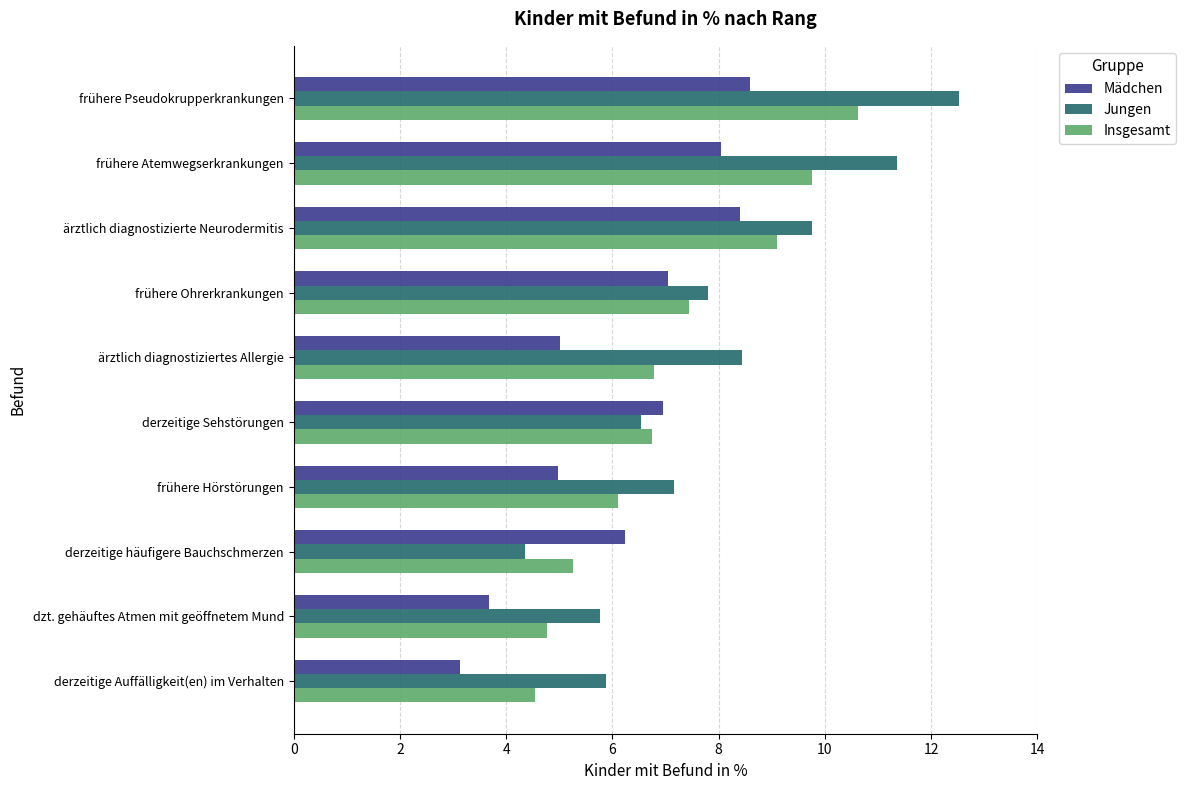

Which series has the largest range (max minus min)?

Jungen